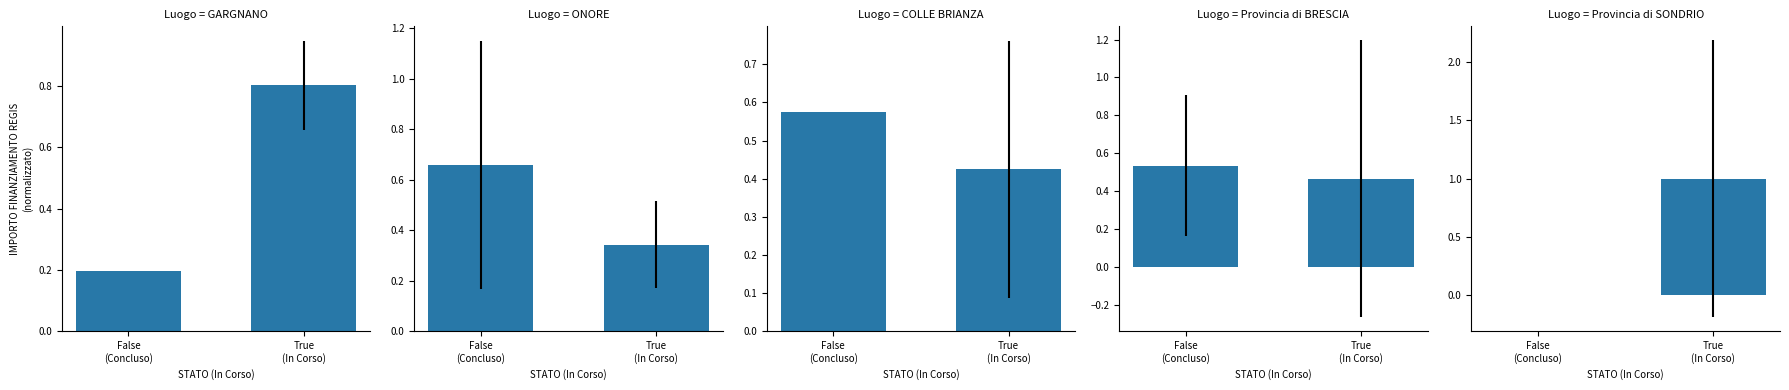

Reading left to right, extract all data points from this chart.

GARGNANO: 0.2	0.8
ONORE: 0.7	0.3
COLLE BRIANZA: 0.6	0.4
Provincia di BRESCIA: 0.5	0.5
Provincia di SONDRIO: 0.0	1.0